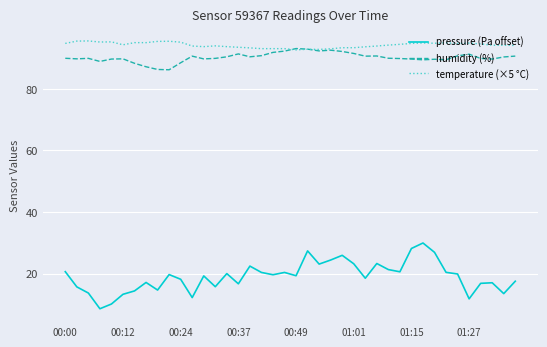

Which series has the widest spread of values?

pressure (Pa offset)